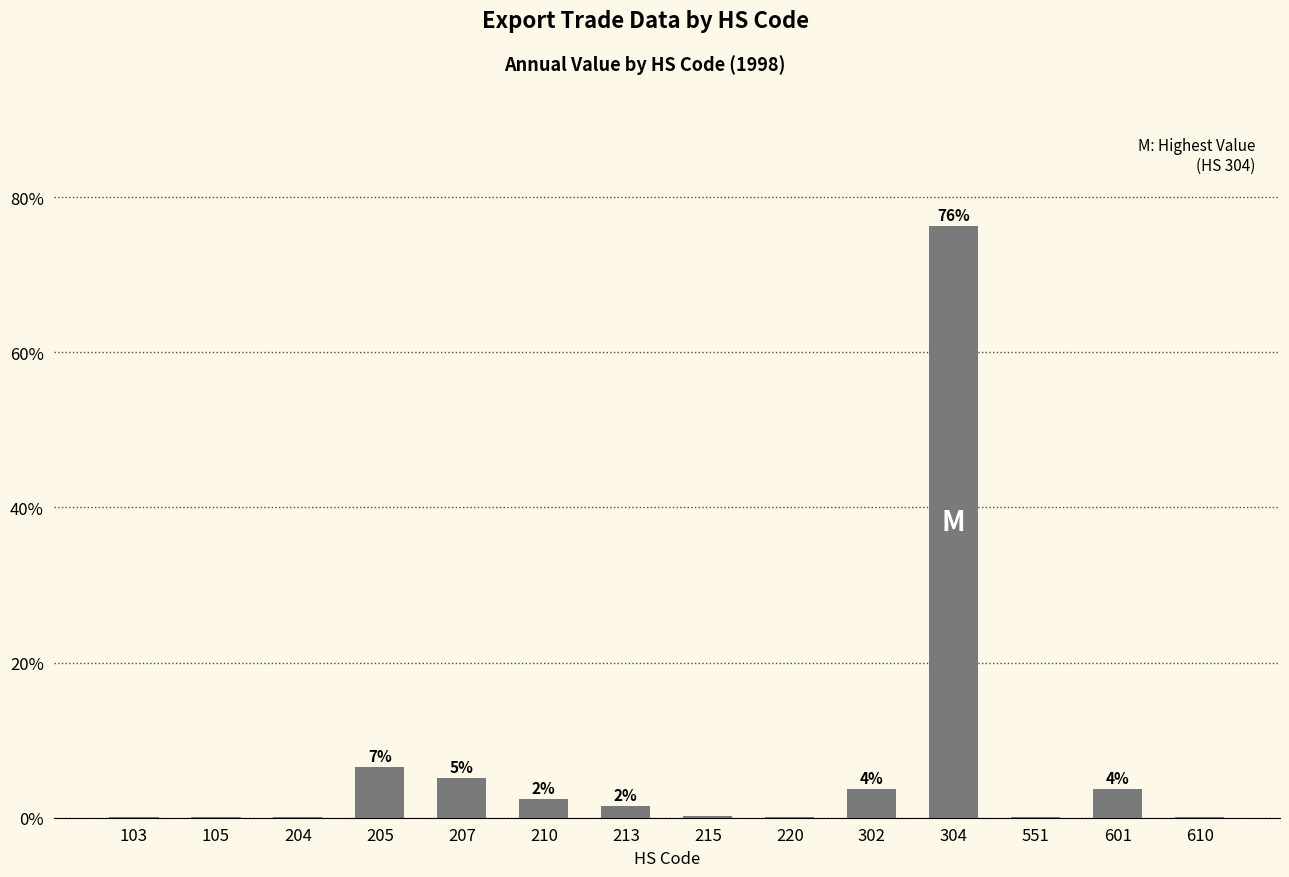

Are the bars horizontal?

No